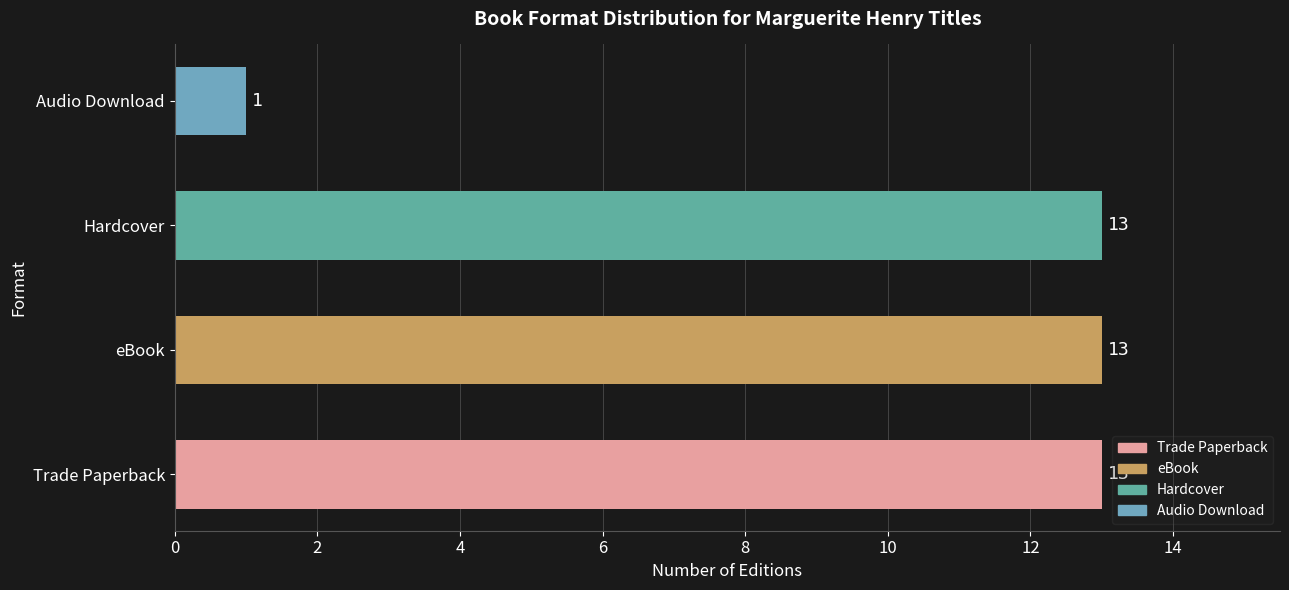

Reading top to bottom, list all the values displayed in this chart.

Audio Download=1	Hardcover=13	eBook=13	Trade Paperback=13